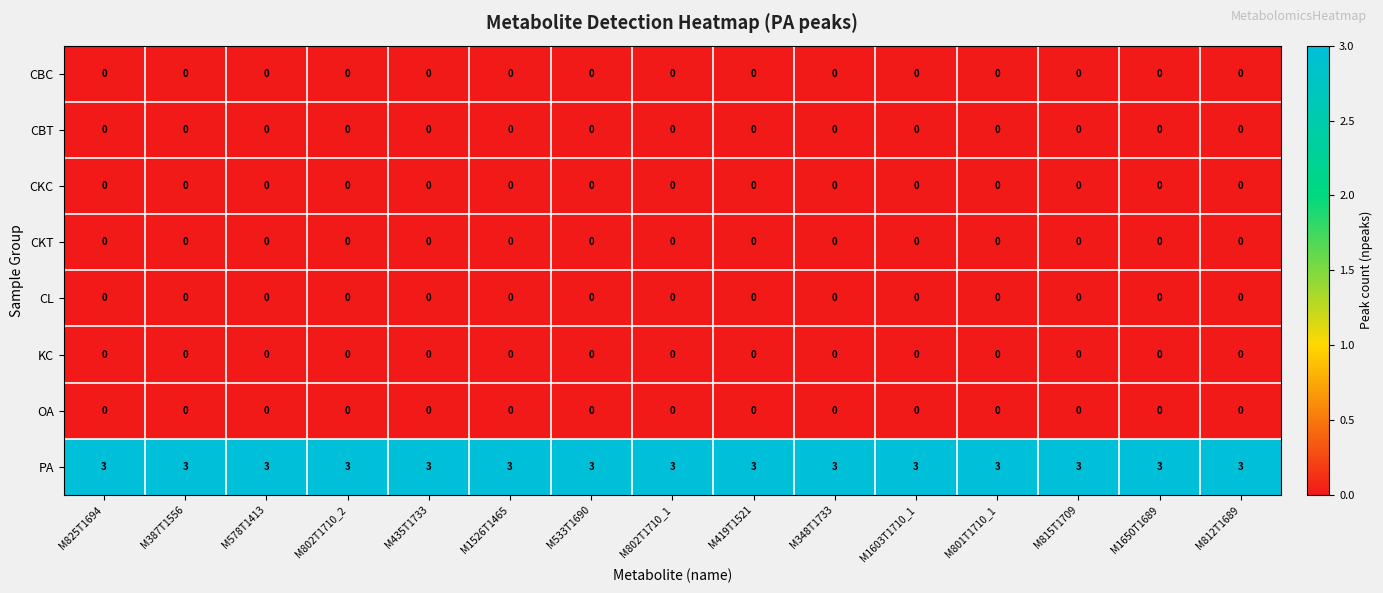

Read the PA value at M435T1733.

3